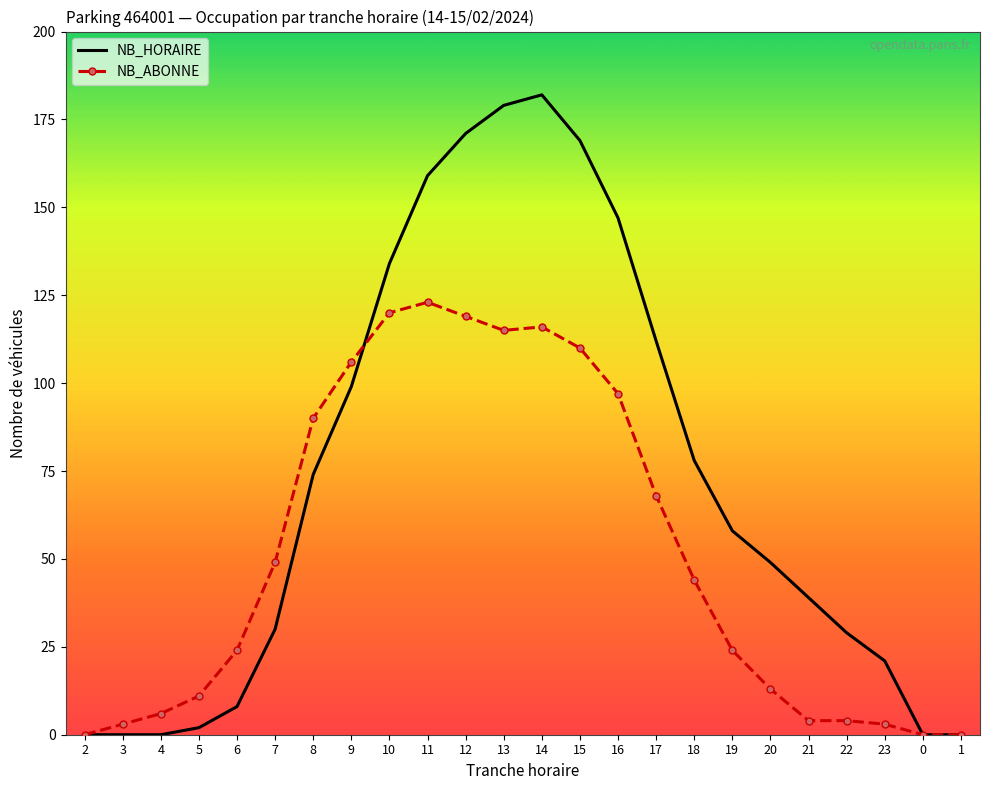

What position from the left is 1?

24